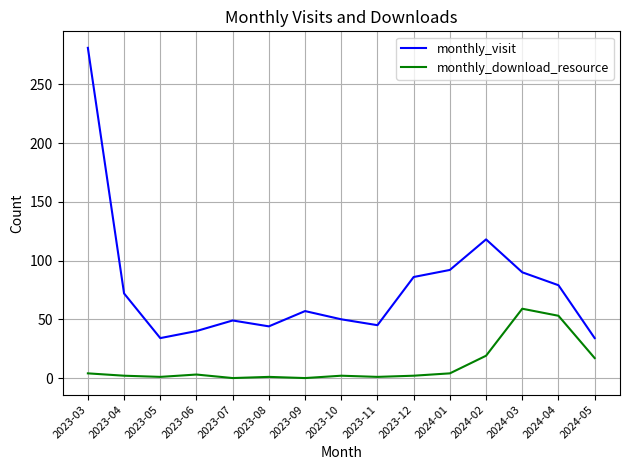

The monthly_visit series shows 50 at 2023-10. True or false?

True